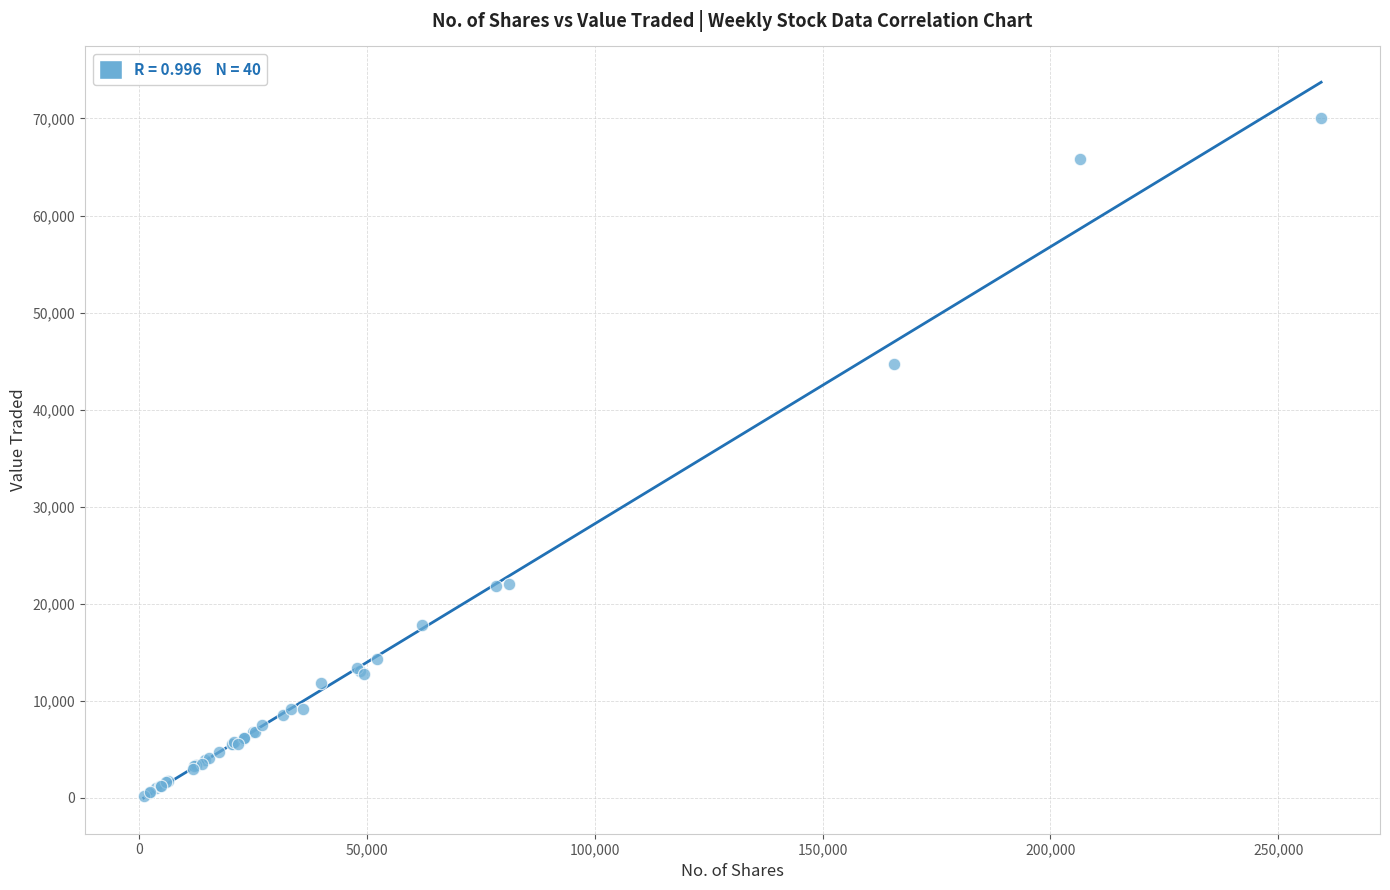

What Y value in the scatter plot is closest to 35149?

44733